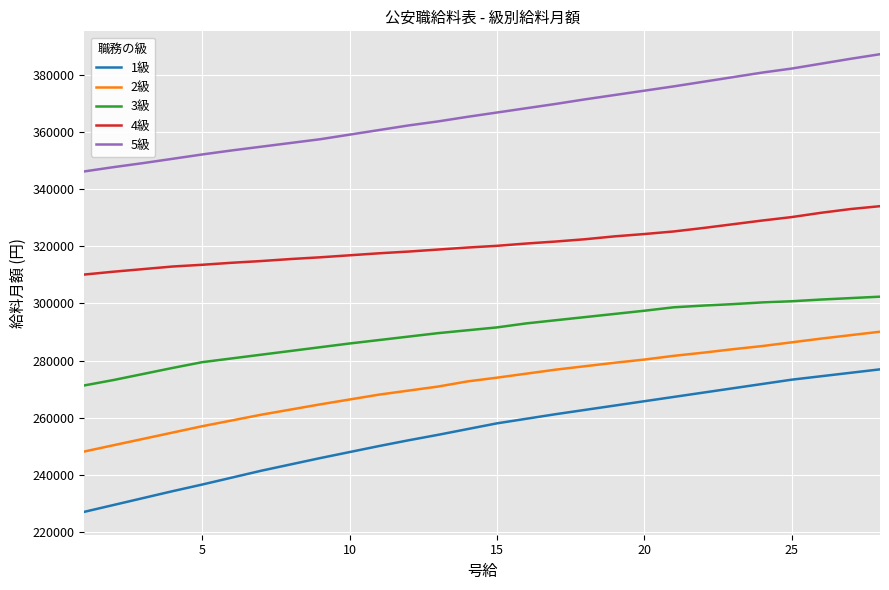

True or false: 5級 and 4級 intersect in this chart.

False